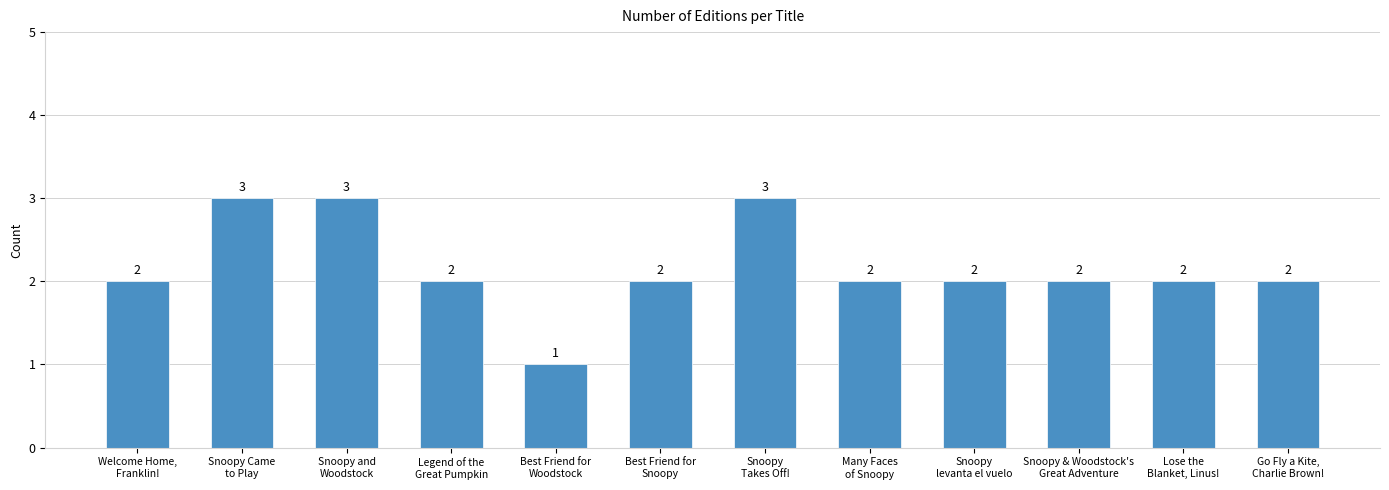

What is the sum of all values?

26